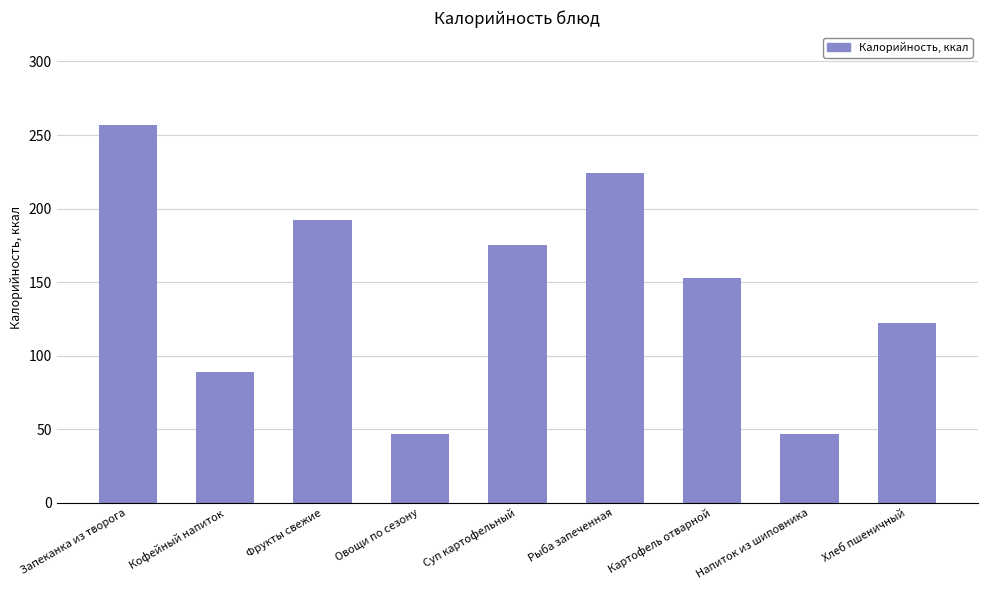

The value at Рыба запеченная is 224.1. True or false?

True